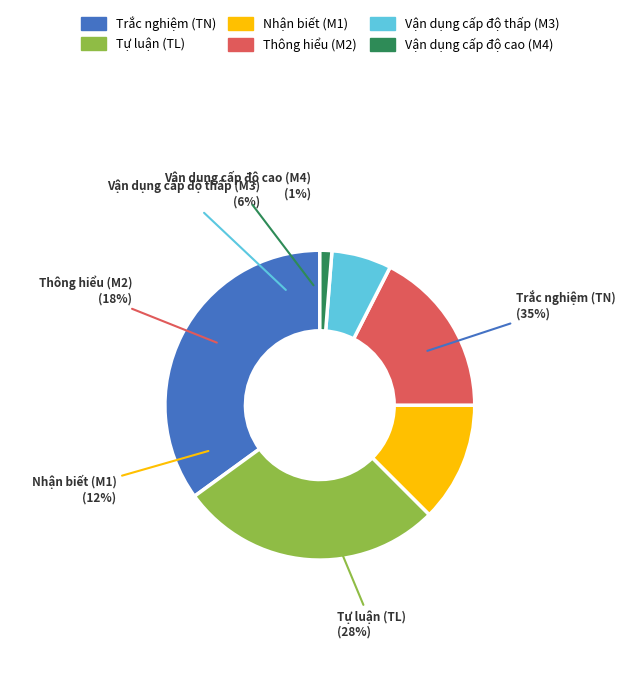

To the nearest percent, what percentage of the pie is Vận dụng cấp độ cao (M4)?

1%